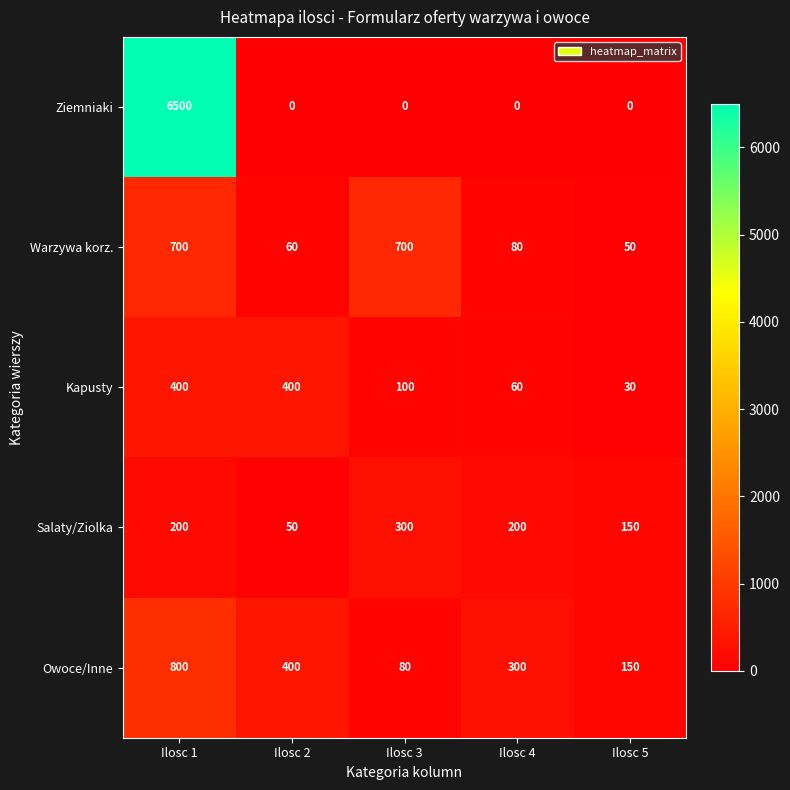

Reading left to right, extract all data points from this chart.

Ziemniaki: 6500	0	0	0	0
Warzywa korz.: 700	60	700	80	50
Kapusty: 400	400	100	60	30
Salaty/Ziolka: 200	50	300	200	150
Owoce/Inne: 800	400	80	300	150